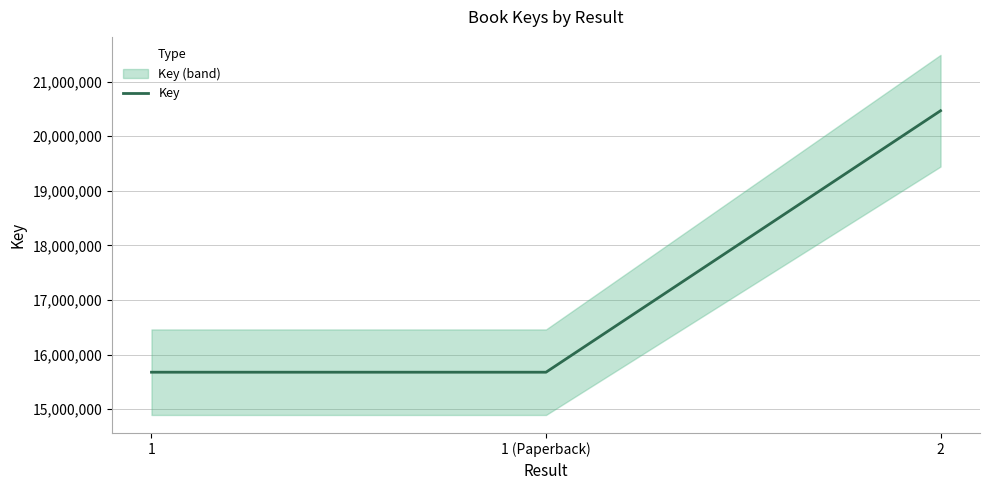

What is the label of the 1st point from the left?

1